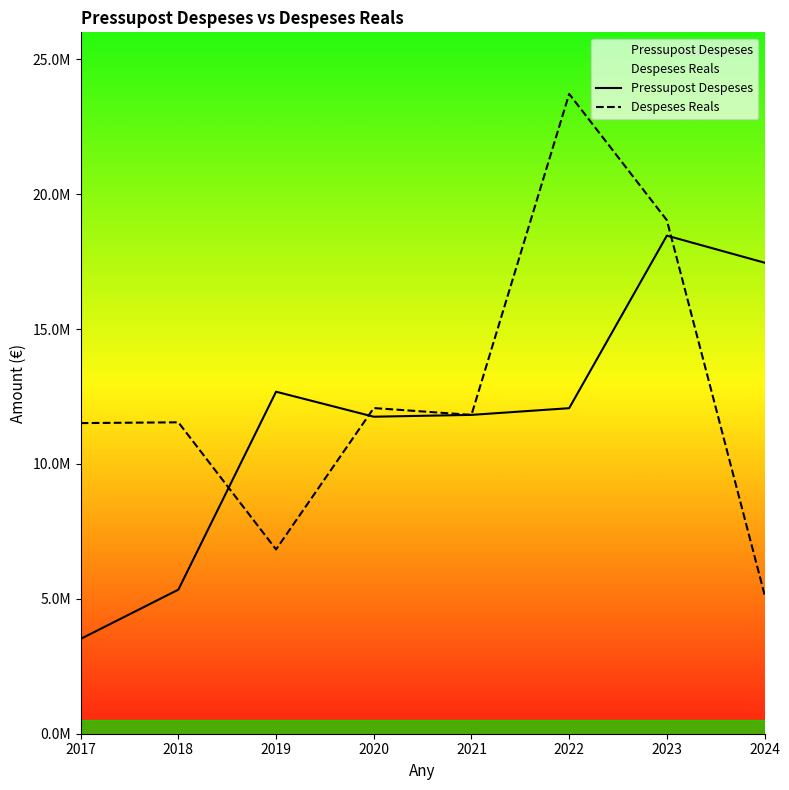

How many interior local valleys does the Pressupost Despeses series have?

1